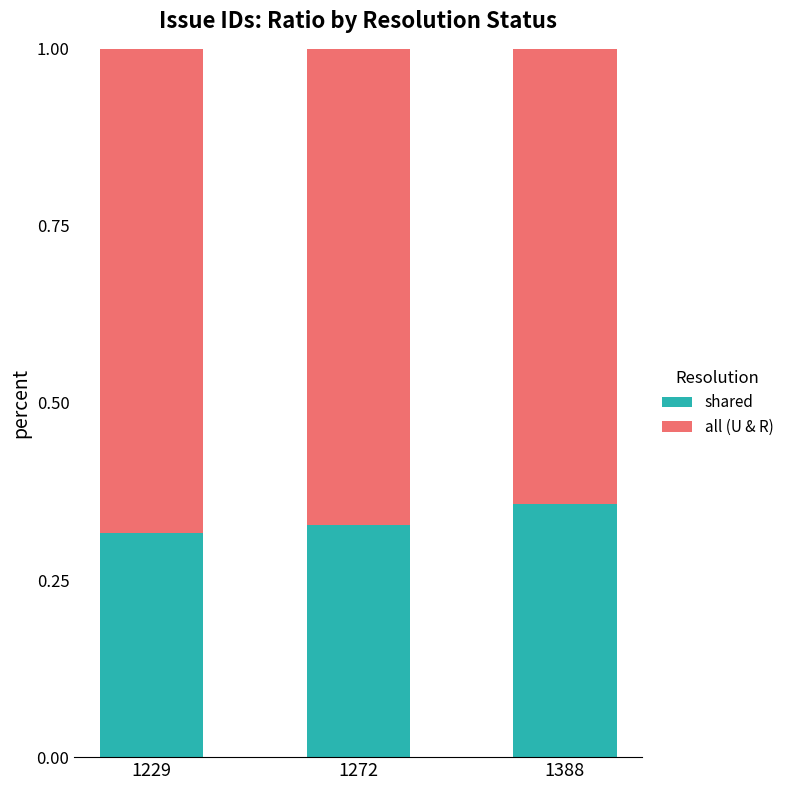

At which label does shared reach its peak?

1388